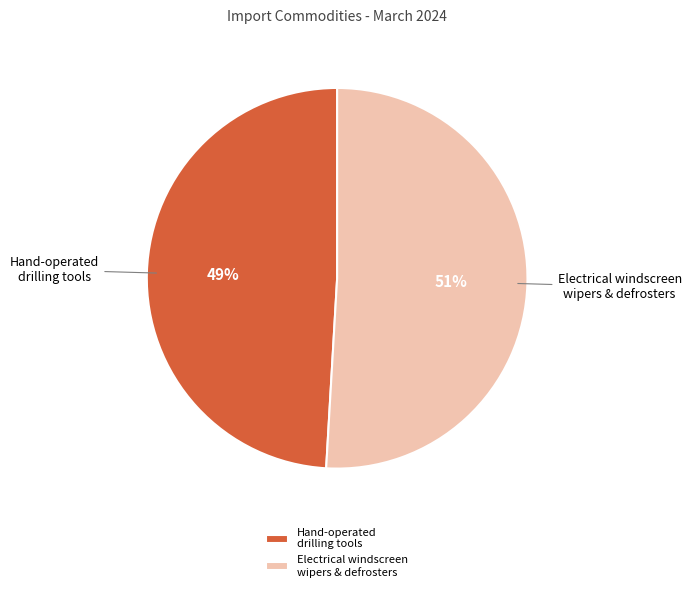

Which slice is the smallest?

Hand-operated drilling tools